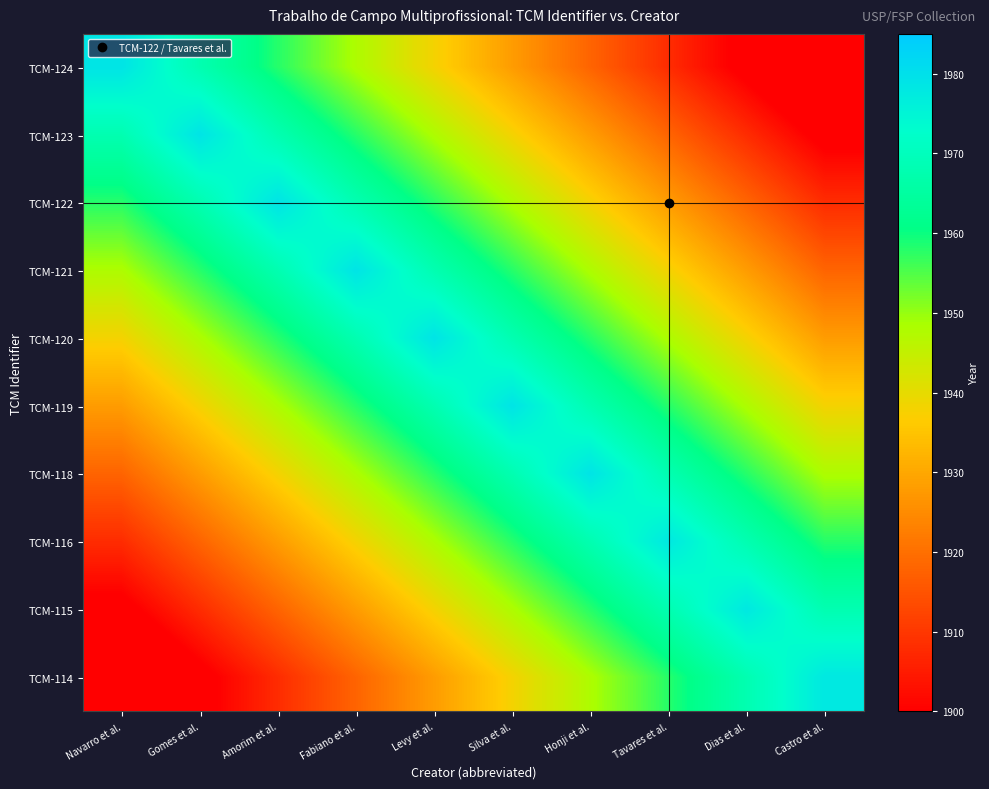

At how many categories does at least one series exceed 1892?

10